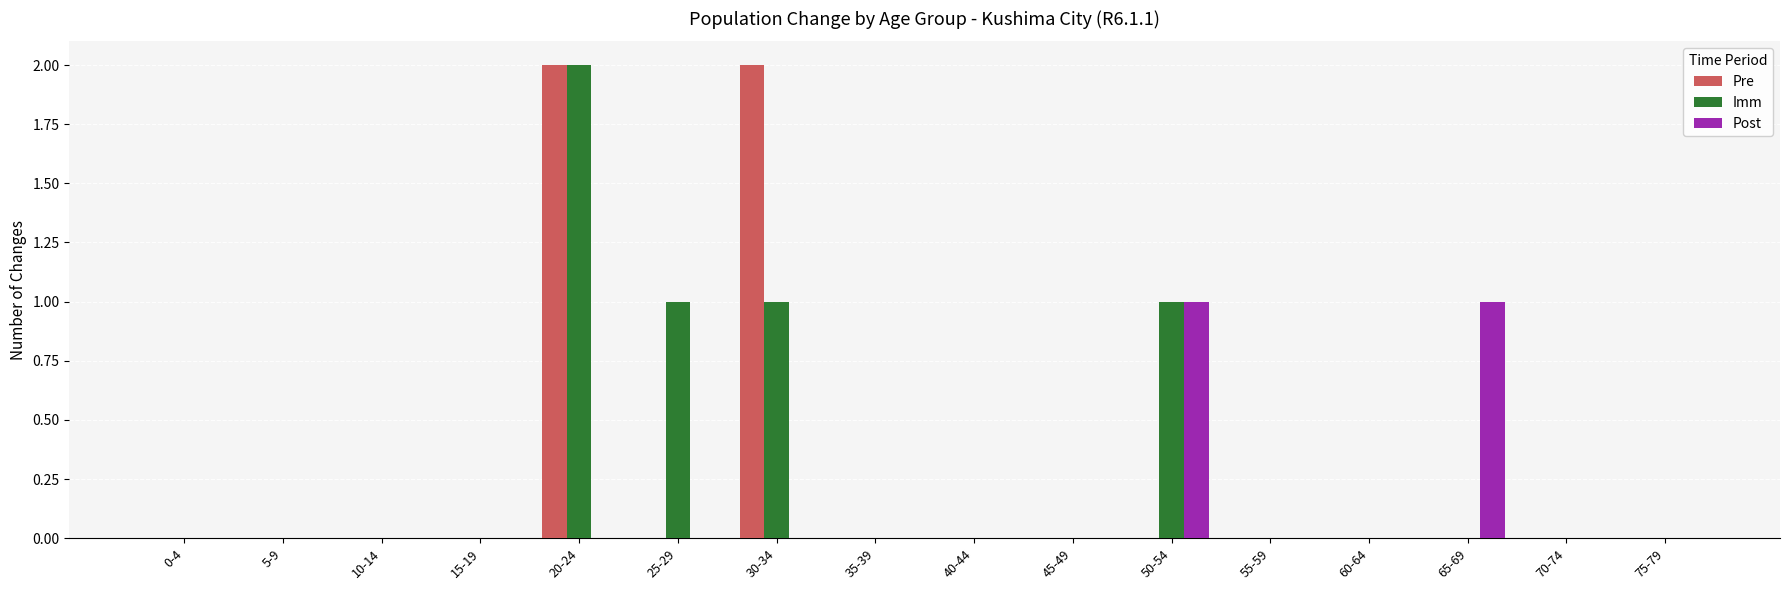

True or false: Imm has a value of 0 at 40-44.

True